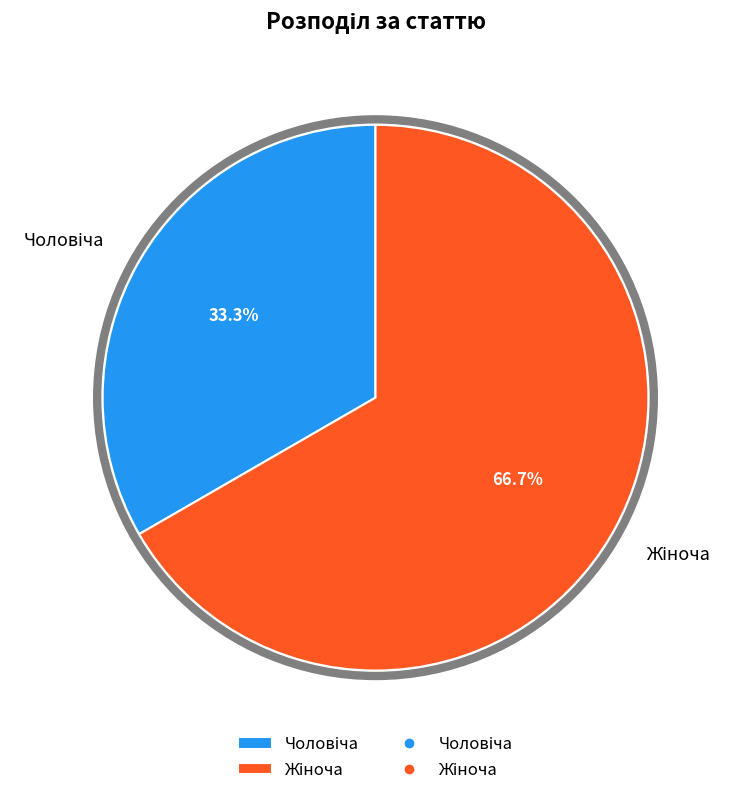

Is there a majority slice in this chart?

Yes